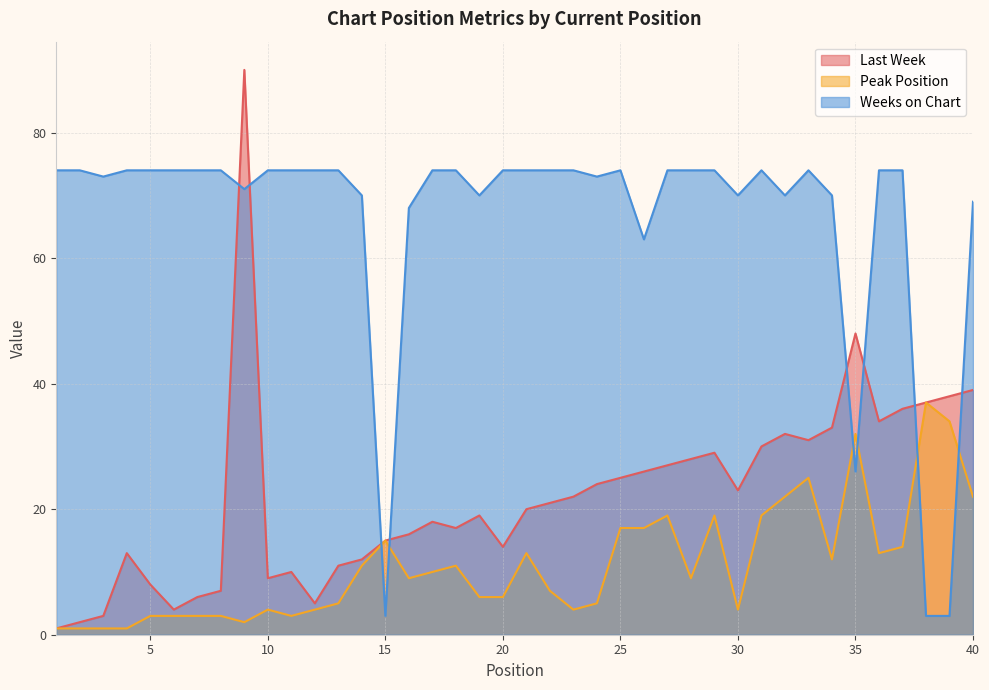

What is the value of the Weeks on Chart point at the 9th from the left?

71